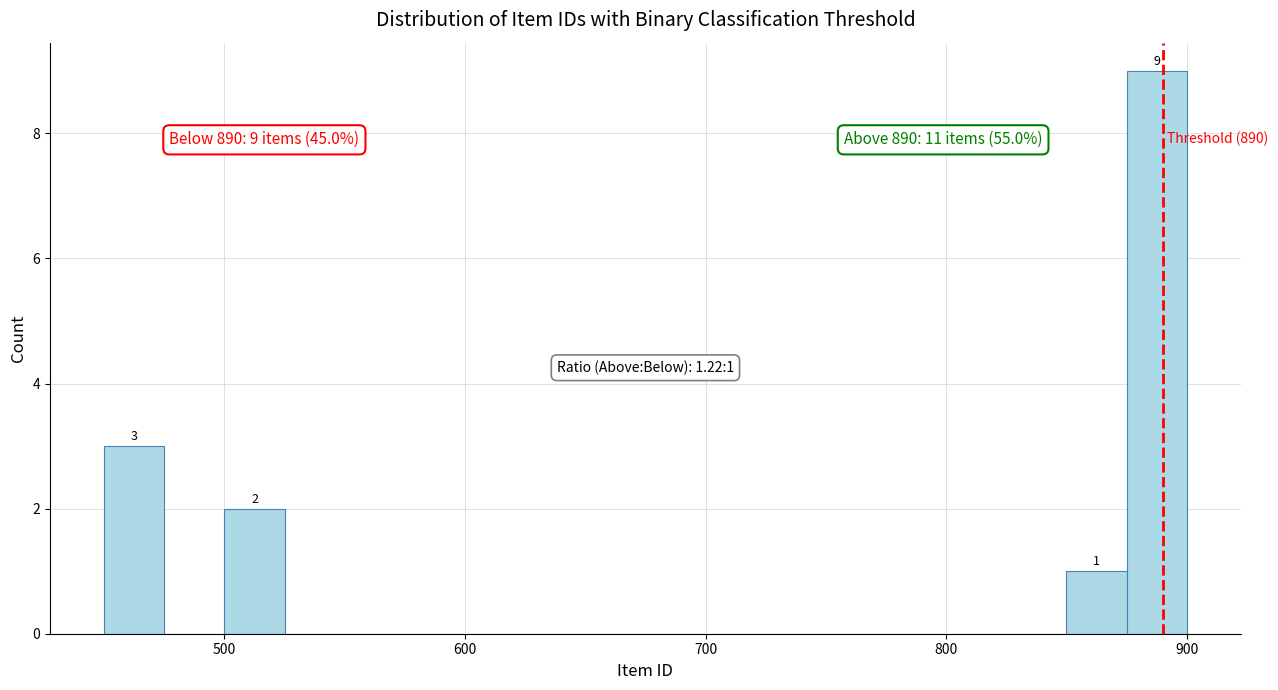

Read against the x-axis, roughly where is the centre of the tallest bar?

890